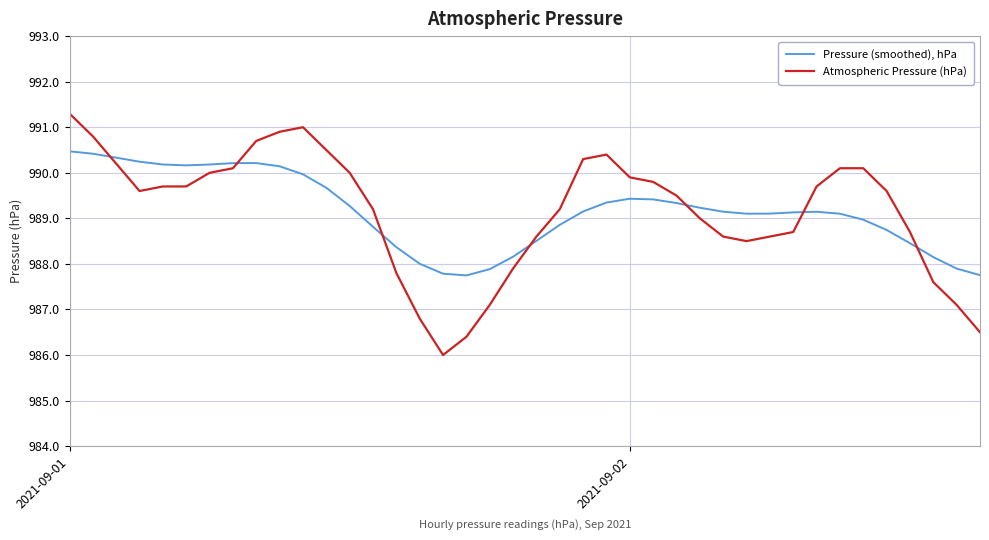

True or false: Atmospheric Pressure (hPa) and Pressure (smoothed), hPa cross at least once.

True